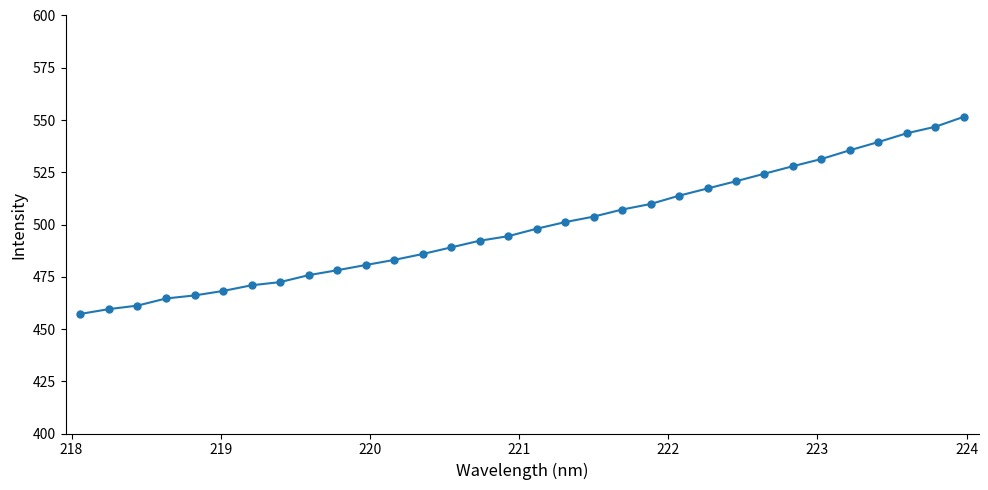

What is the average value?

499.1